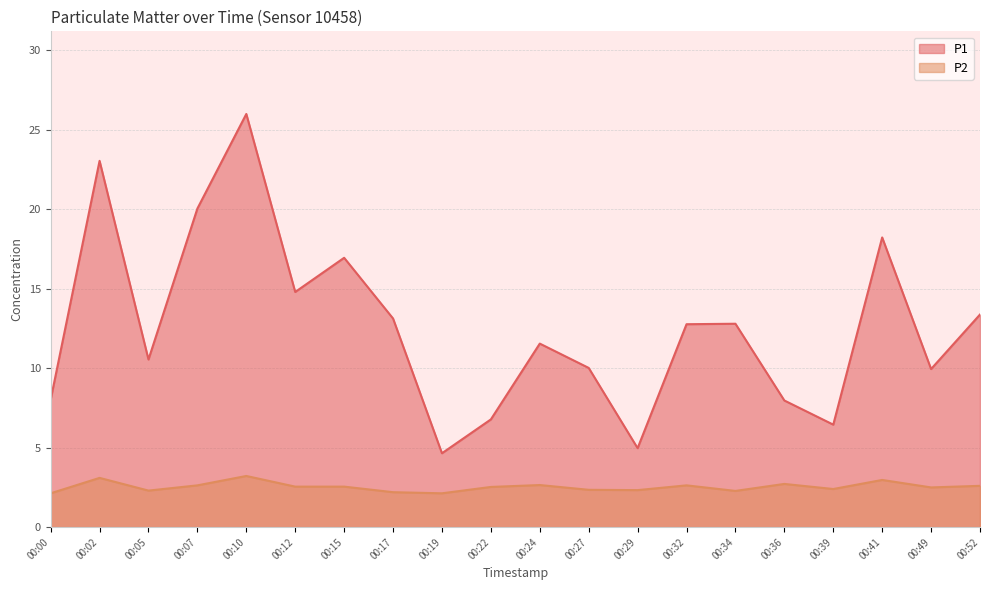

Does the chart have visible grid lines?

Yes